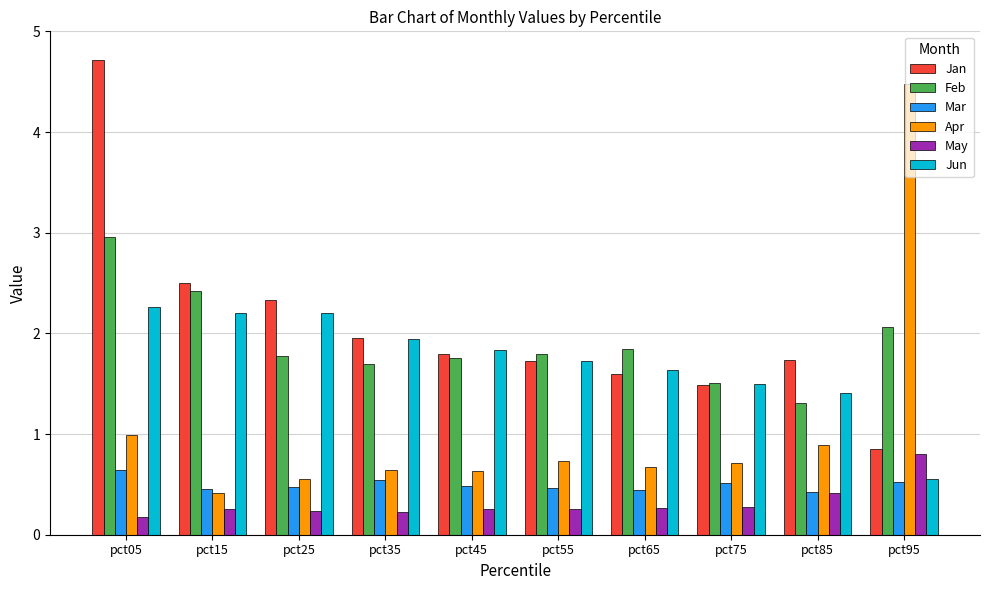

What is the value of the May bar at the 4th from the left?

0.2